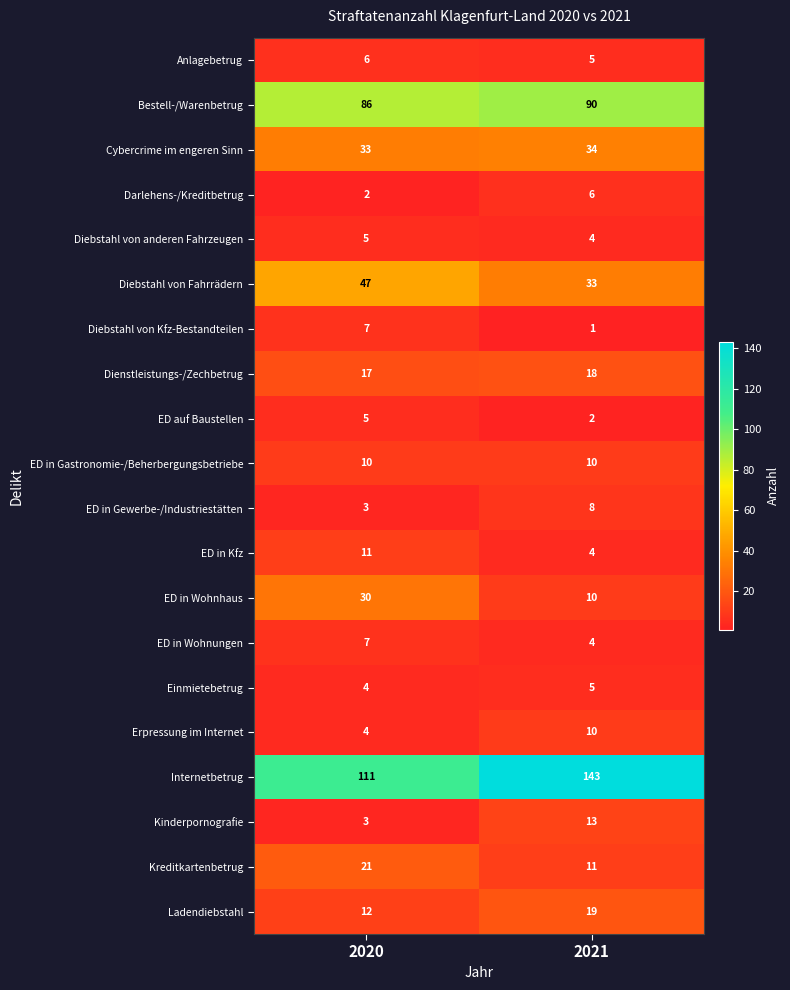

What is the difference between the ED in Gewerbe-/Industriestätten values at 2020 and 2021?

5